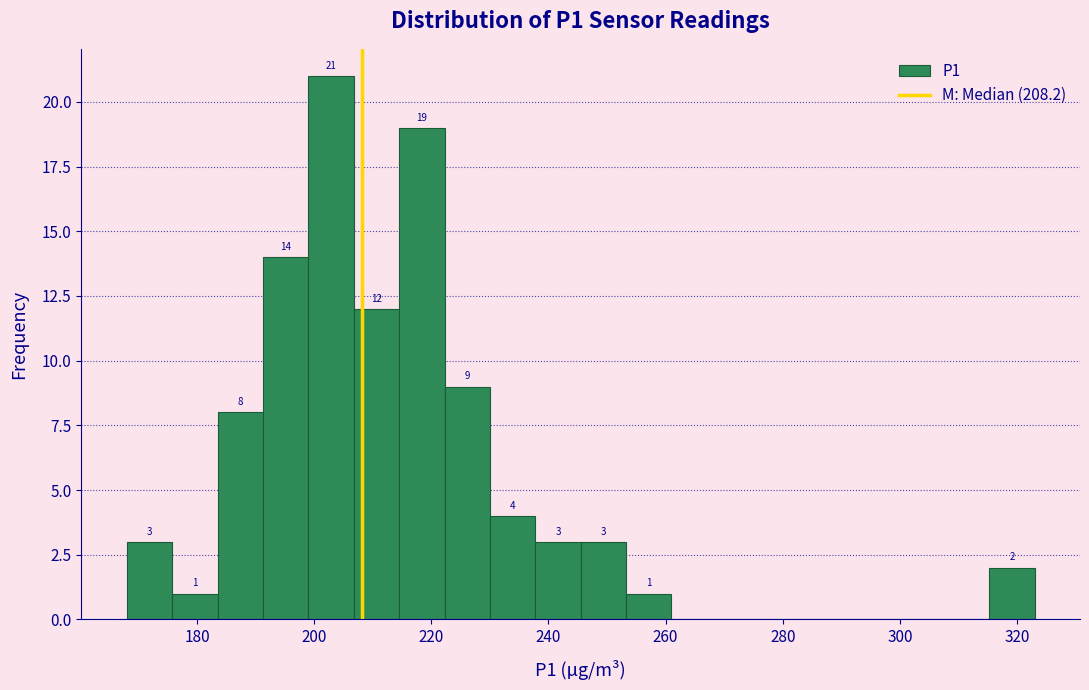

Around what value on the x-axis is the tallest bar? Give the approximate position of its centre, as read against the axis.

202